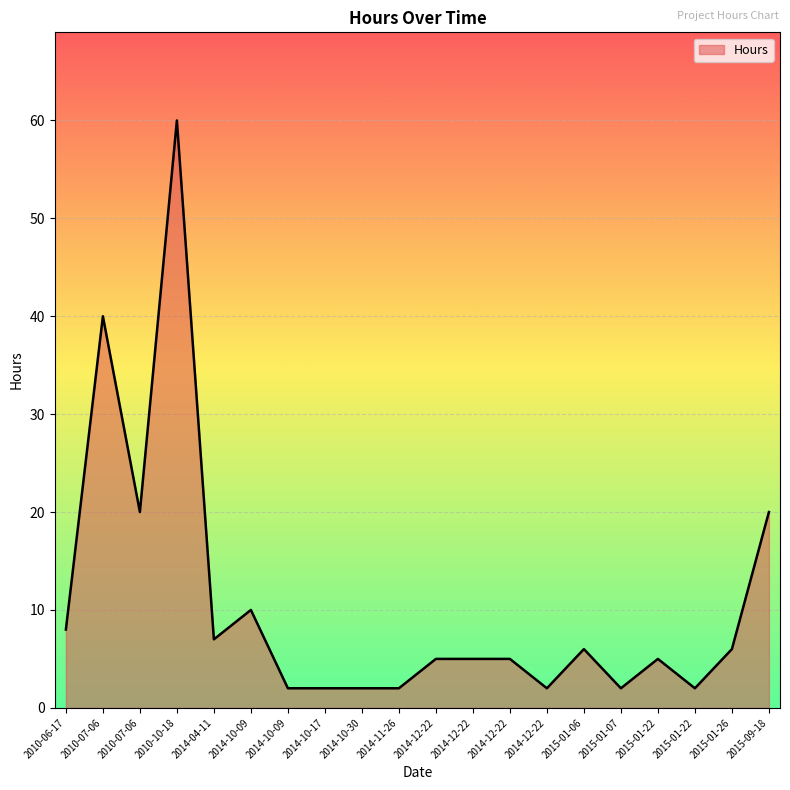

List the labels in order of value, largest first.

2010-10-18, 2010-07-06, 2015-09-18, 2010-07-06, 2014-10-09, 2010-06-17, 2014-04-11, 2015-01-26, 2015-01-06, 2015-01-22, 2014-12-22, 2014-12-22, 2014-12-22, 2015-01-22, 2015-01-07, 2014-12-22, 2014-10-30, 2014-11-26, 2014-10-17, 2014-10-09